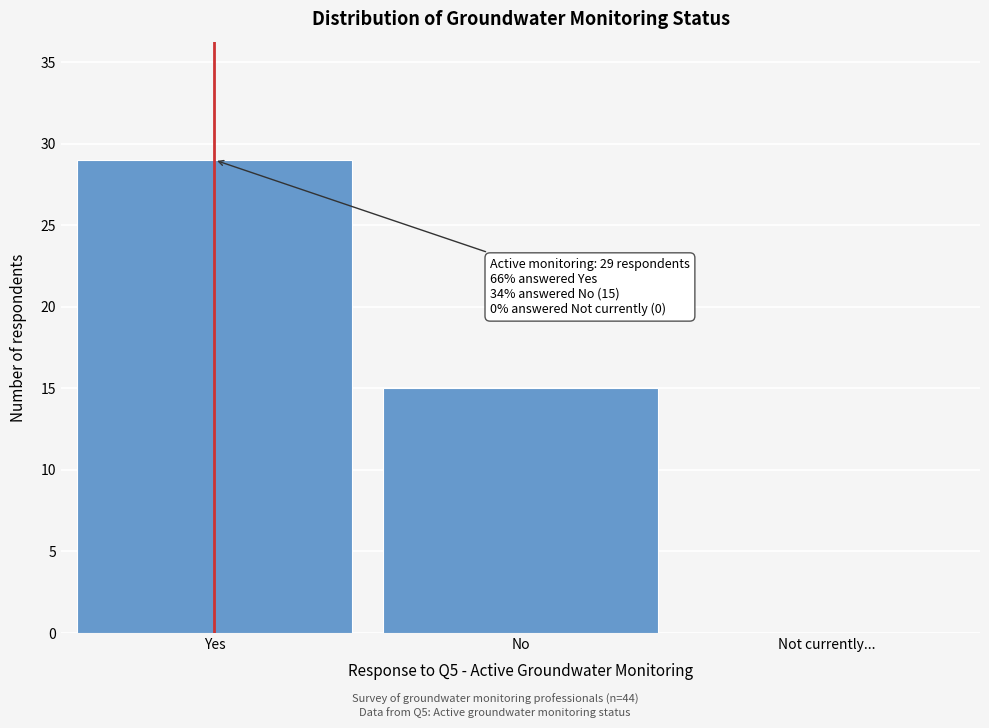

Reading left to right, transcribe all the data shown in this chart.

Yes=29	No=15	Not currently...=0